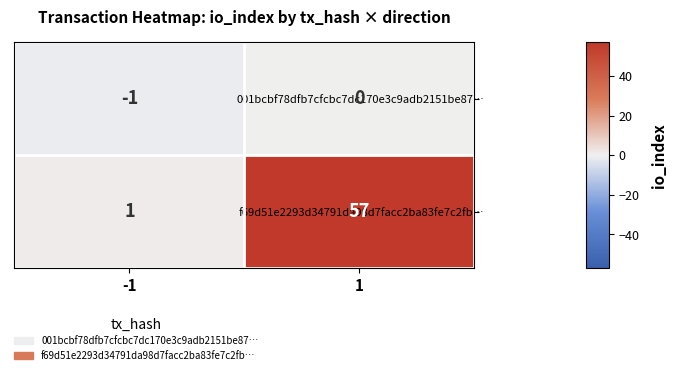

At 1, list the series in order from largest to smallest.

f69d51e2293d34791da98d7facc2ba83fe7c2fb…, 001bcbf78dfb7cfcbc7dc170e3c9adb2151be87…